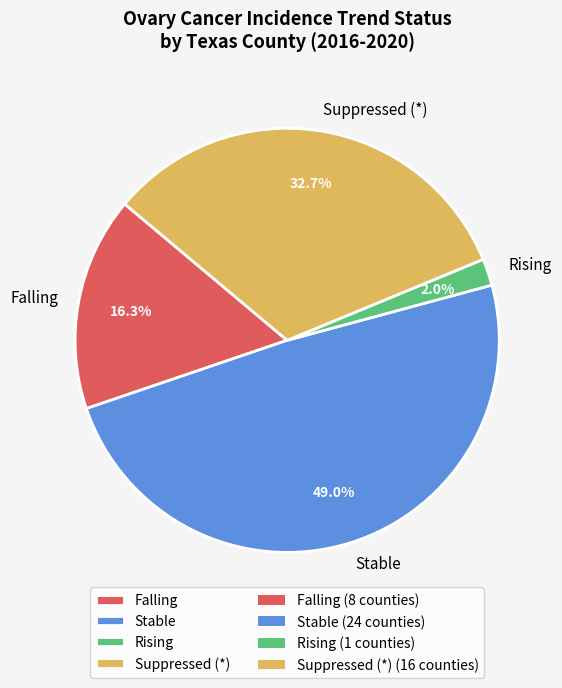

What percentage do Stable and Falling together represent?

65.3%